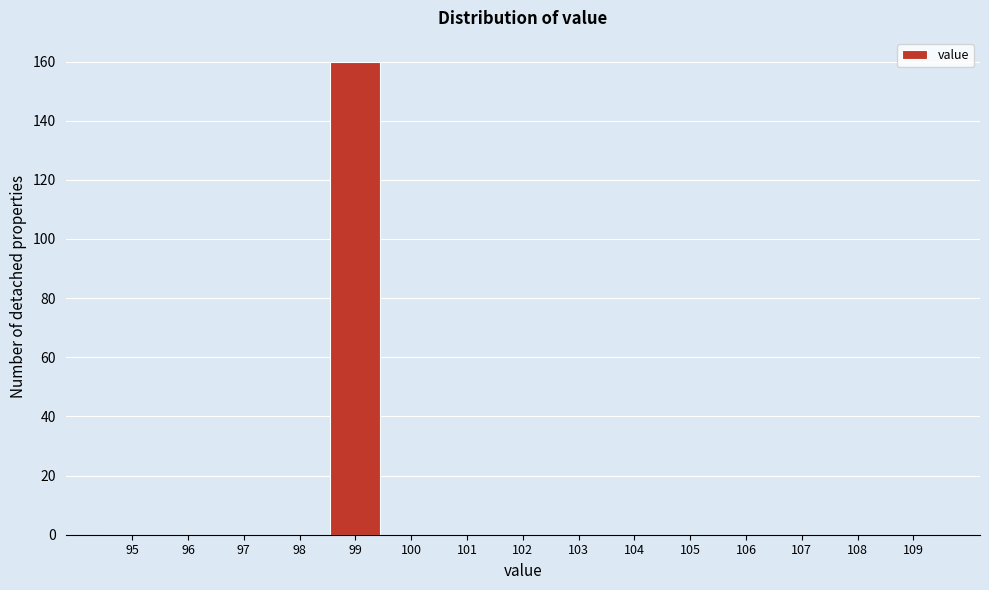

Reading right to left, extract all data points from this chart.

109=0	108=0	107=0	106=0	105=0	104=0	103=0	102=0	101=0	100=0	99=160	98=0	97=0	96=0	95=0